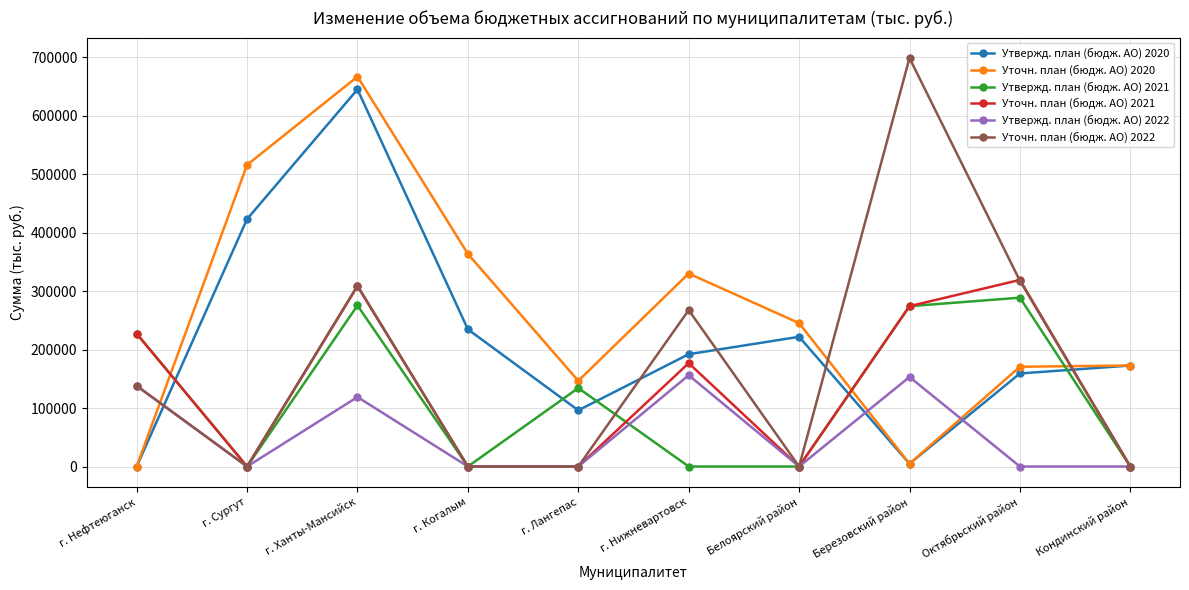

Does the chart display data point markers on the line(s)?

Yes